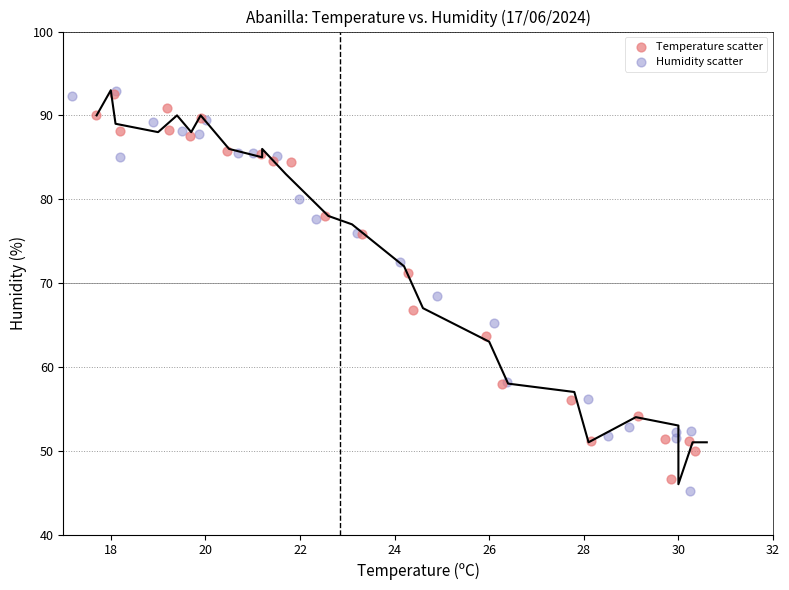

What are all the series names shown in the legend?

Temperature scatter, Humidity scatter